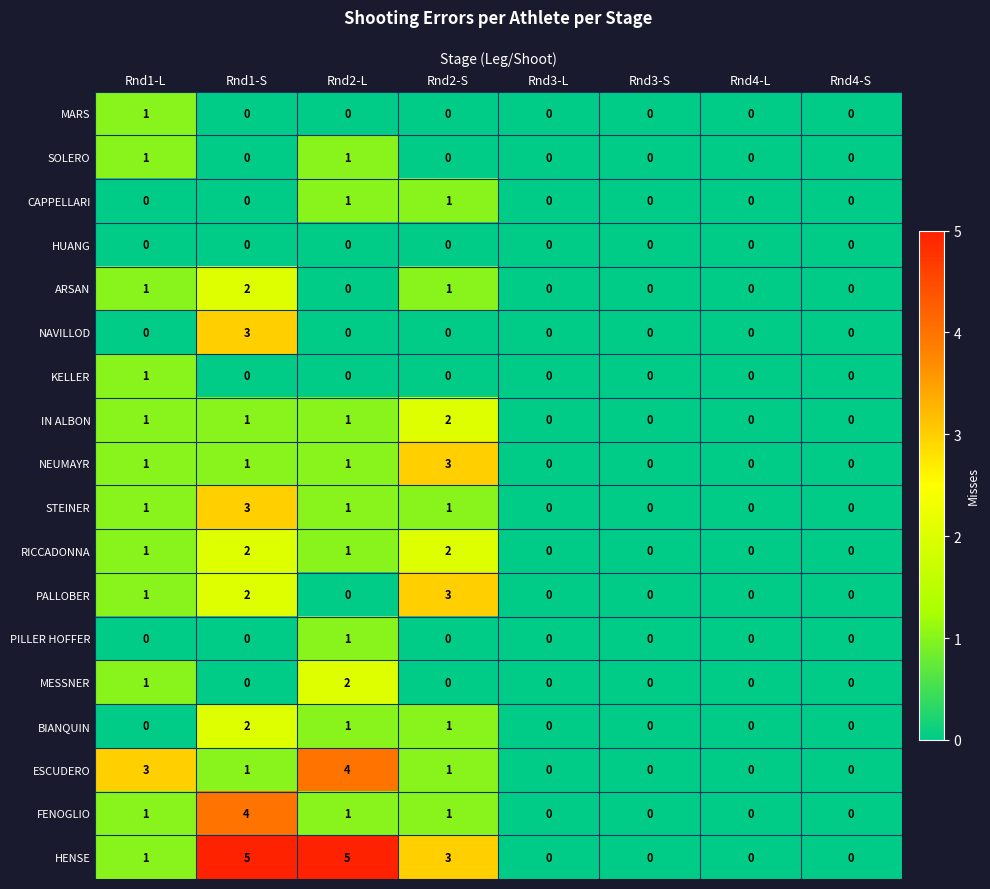

How many ESCUDERO values are between 0 and 3?

7